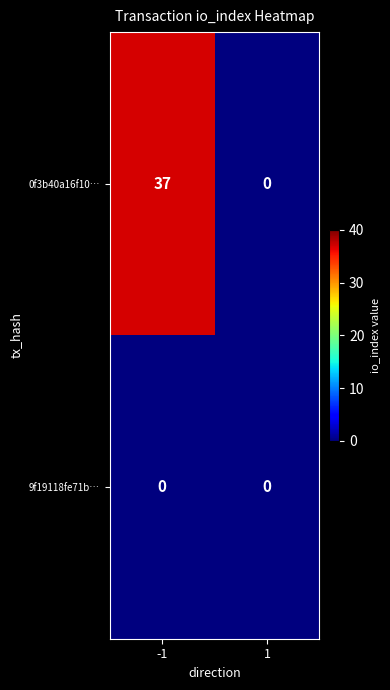

What is the sum of the 0f3b40a16f10… values at -1 and 1?

37